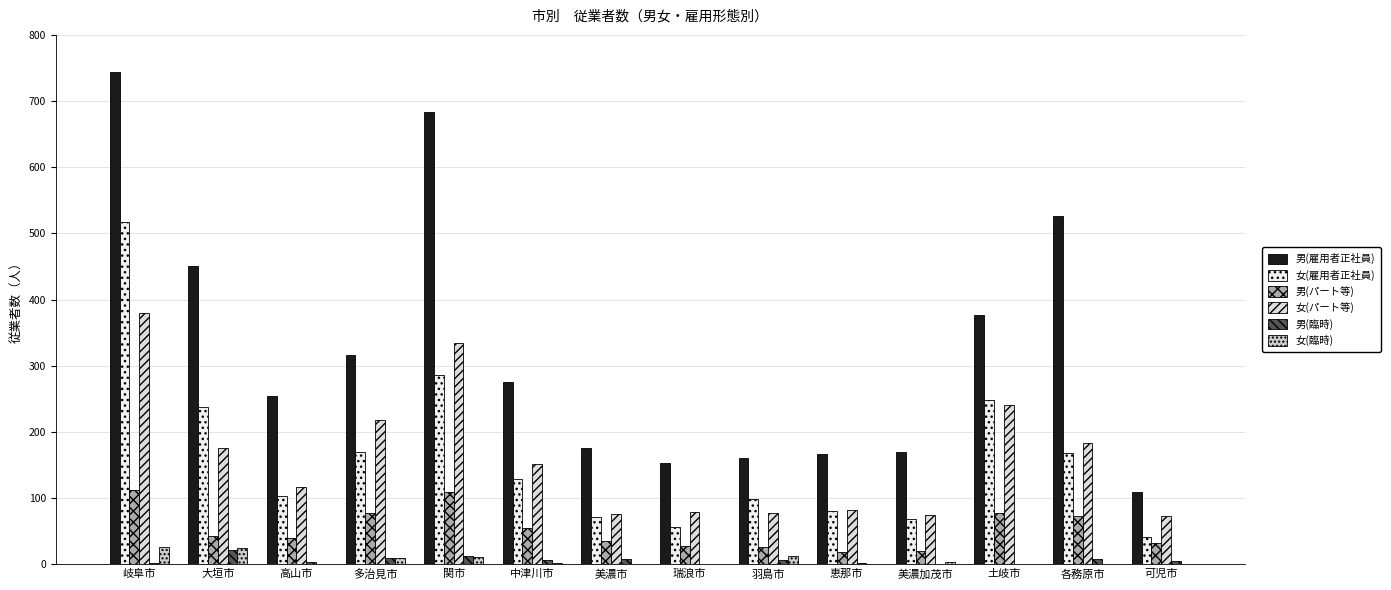

How many groups of bars are there?

14